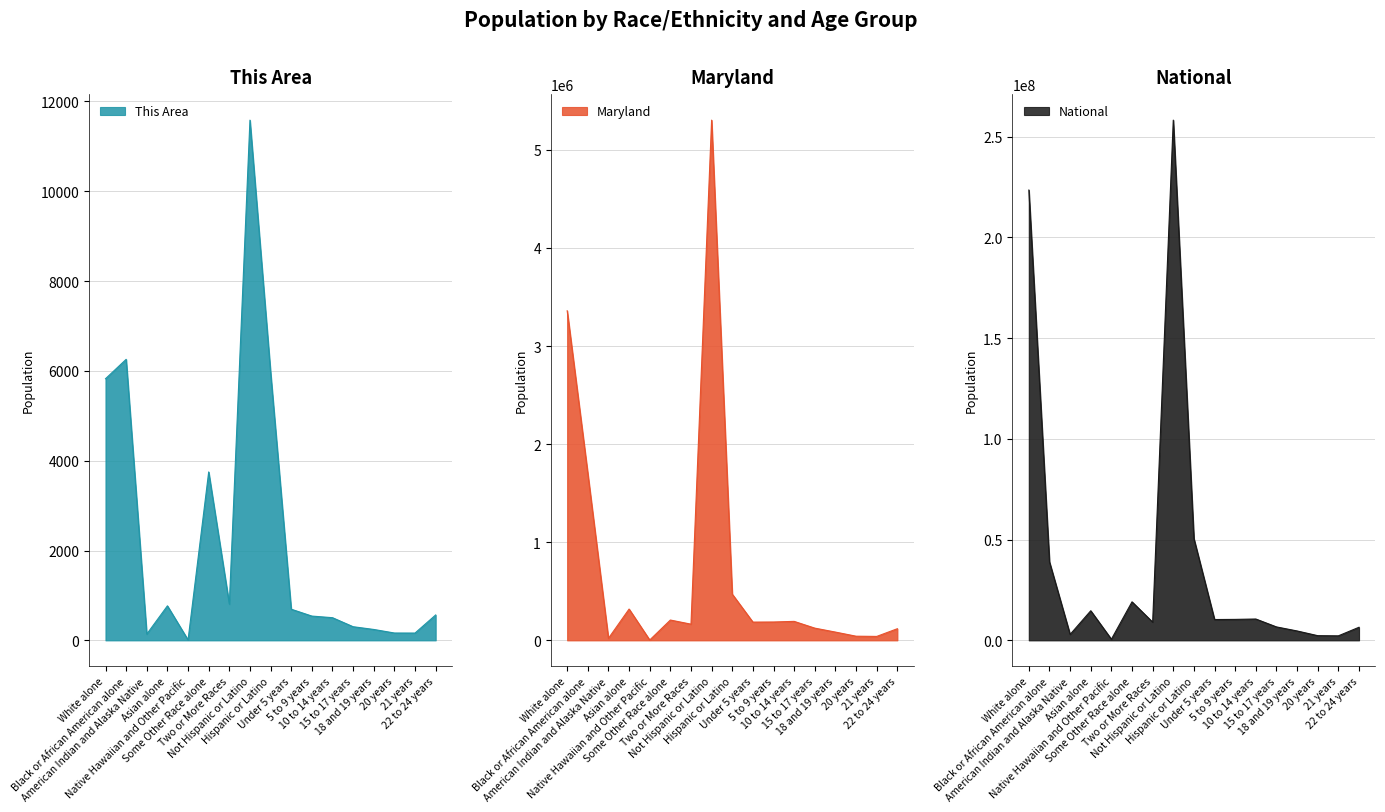

What is the label of the 16th point from the left?

21 years